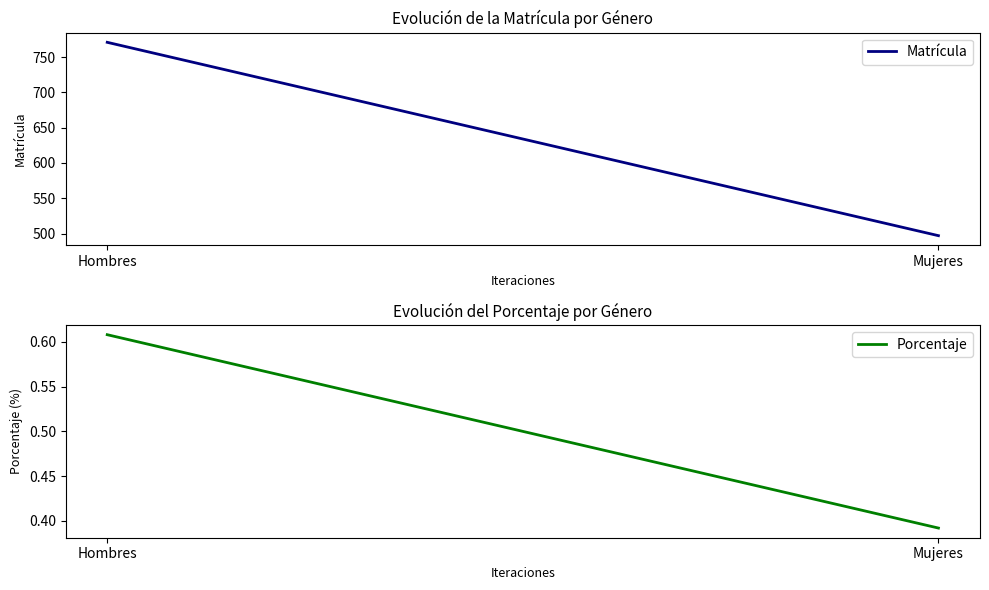

What value does the Porcentaje series have at Hombres?

0.6